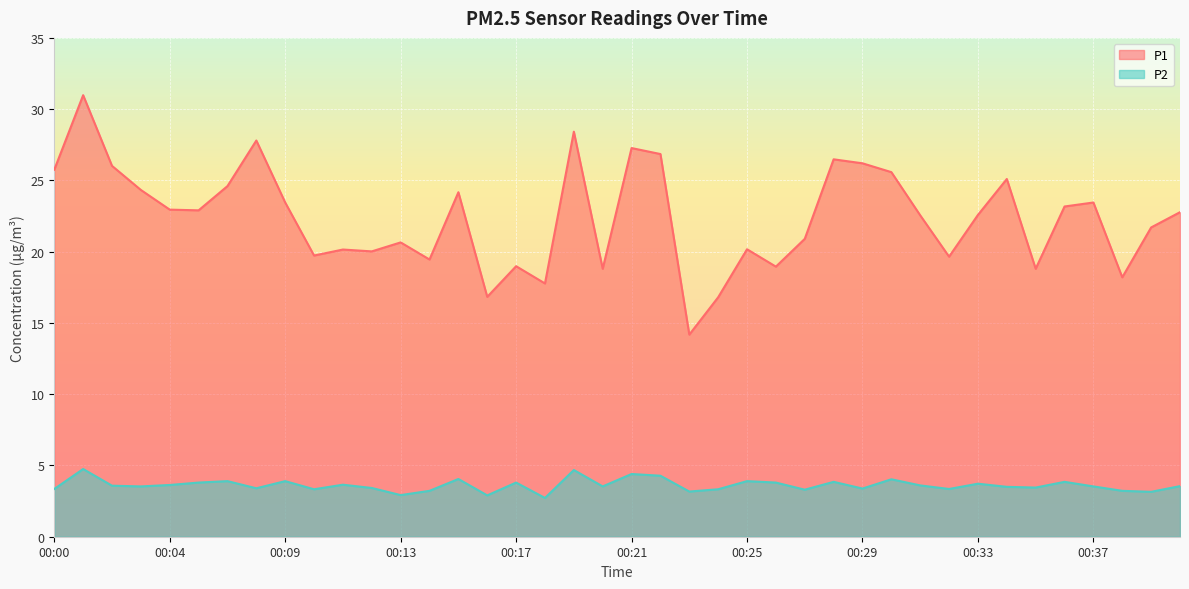

The P2 series shows 6.1 at 00:37. True or false?

False